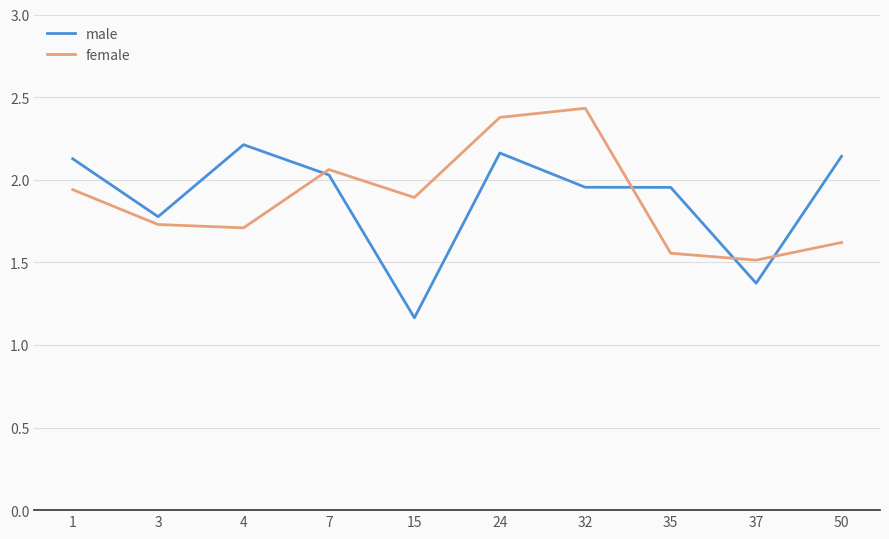

Where is male nearest to the value 1?

15